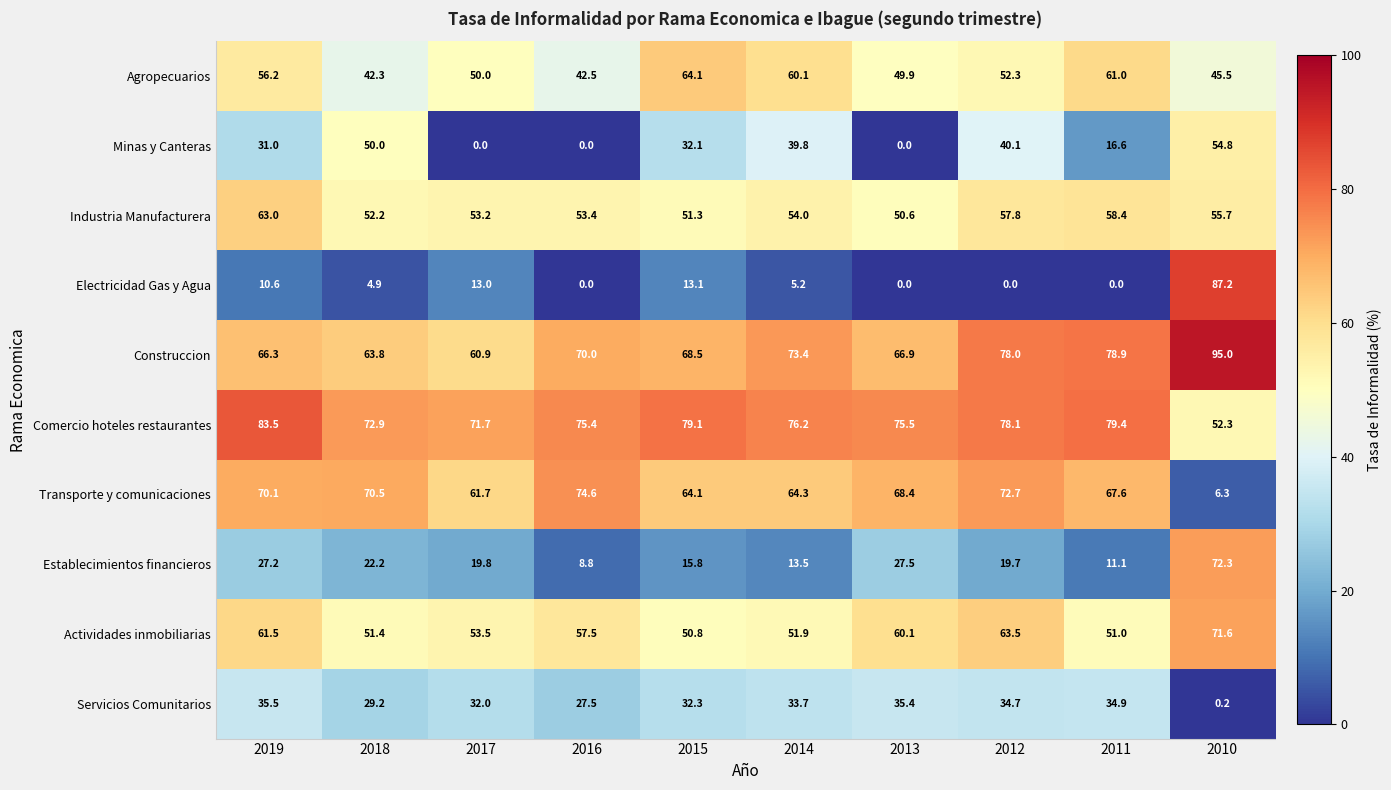

The Comercio hoteles restaurantes series shows 123.5 at 2012. True or false?

False